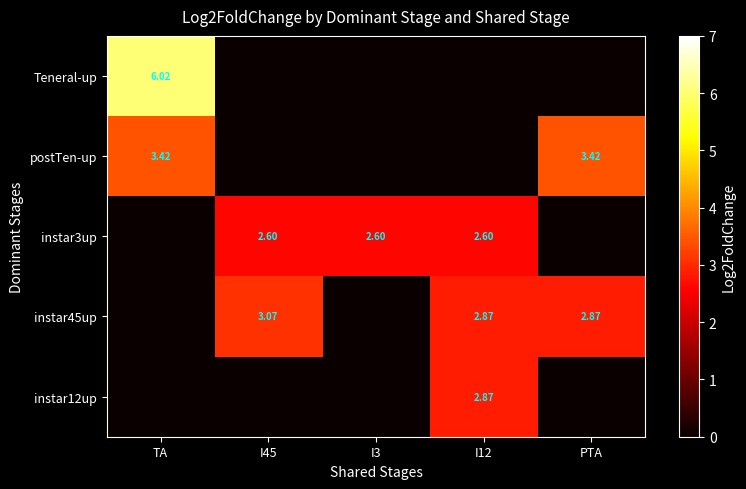

The value of postTen-up at I12 is 2.0. True or false?

False